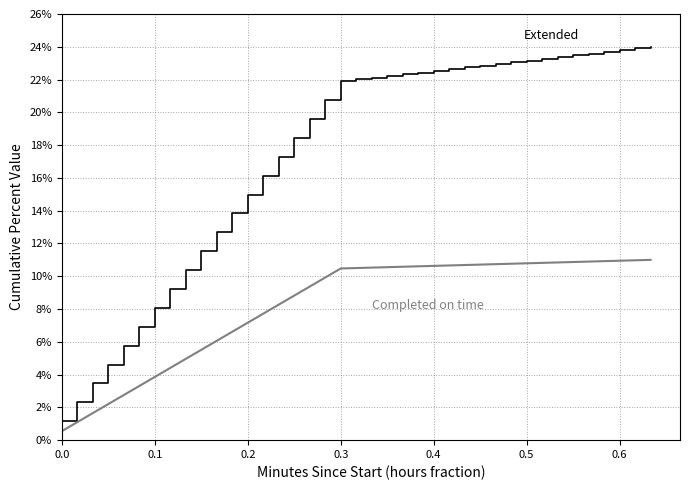

What is the maximum value shown in the chart?

24.0